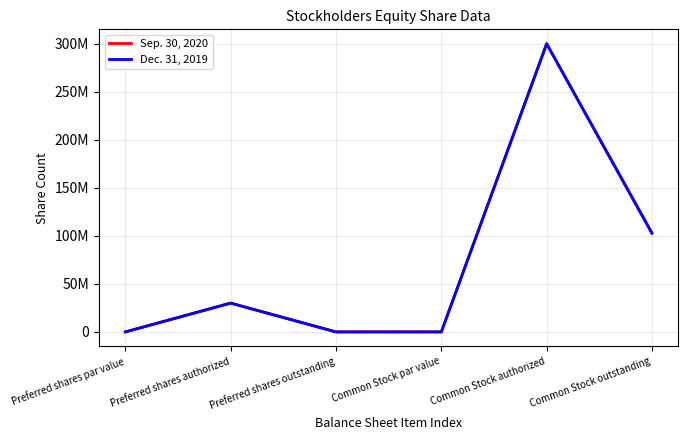

At which label is Dec. 31, 2019 closest to 150000000?

Common Stock outstanding